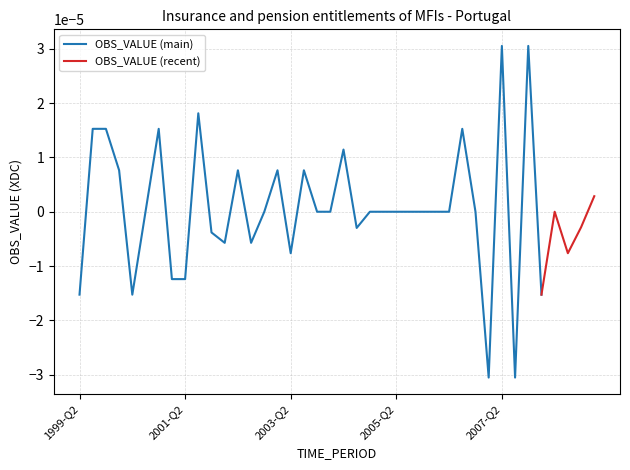

List the labels in order of value, largest first.

2007-Q2, 2007-Q4, 2001-Q3, 1999-Q3, 1999-Q4, 2000-Q4, 2006-Q3, 2004-Q2, 2000-Q1, 2002-Q2, 2003-Q1, 2003-Q3, 2009-Q1, 2000-Q3, 2002-Q4, 2003-Q4, 2004-Q1, 2004-Q4, 2005-Q1, 2005-Q2, 2005-Q3, 2005-Q4, 2006-Q1, 2006-Q2, 2006-Q4, 2008-Q2, 2008-Q4, 2004-Q3, 2001-Q4, 2002-Q1, 2002-Q3, 2003-Q2, 2008-Q3, 2001-Q1, 2001-Q2, 1999-Q2, 2000-Q2, 2008-Q1, 2007-Q1, 2007-Q3